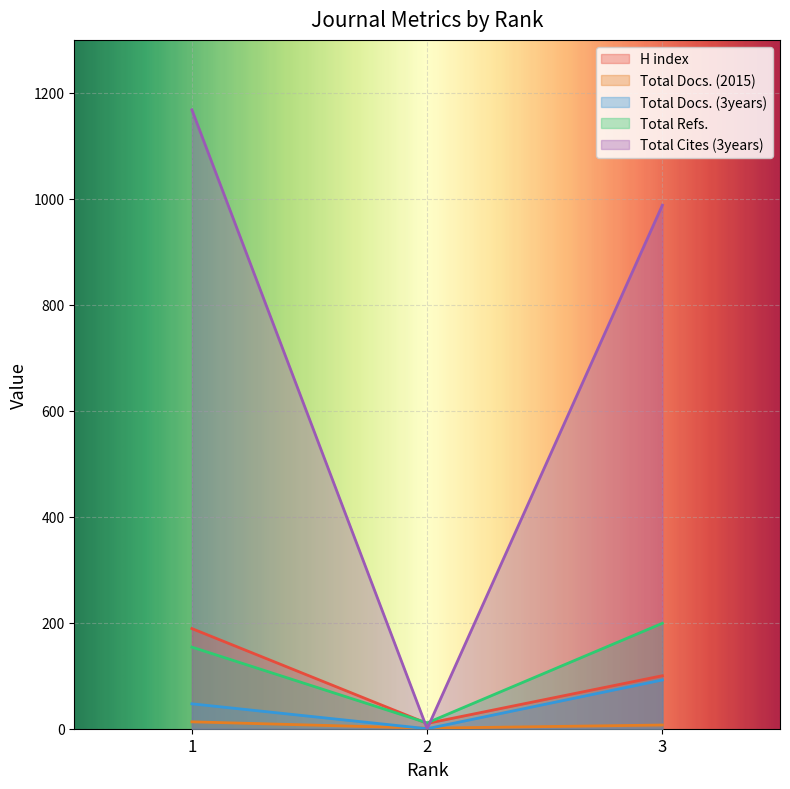

Rank the categories by Total Docs. (3years) value from highest to lowest.

3, 1, 2